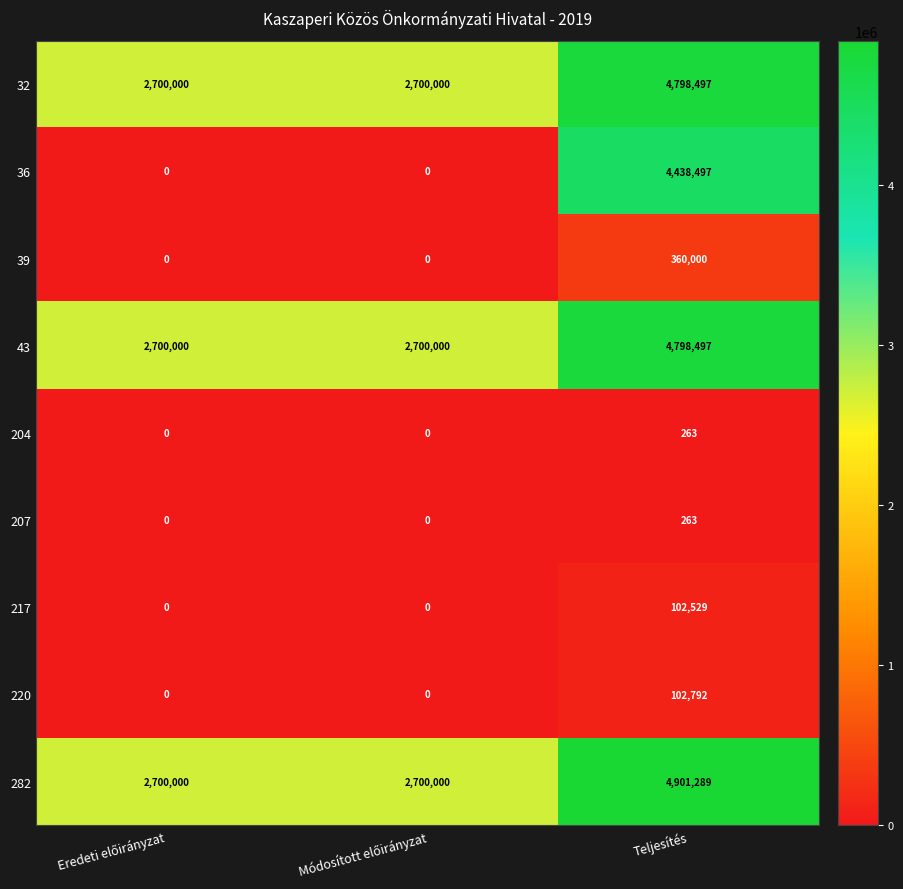

Read the 39 value at Teljesítés.

360000